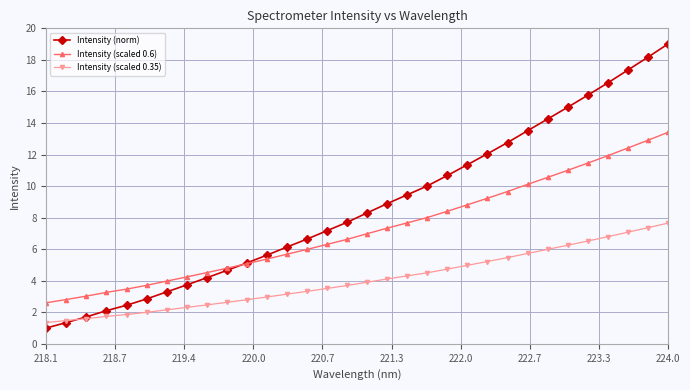

What is the minimum value shown in the chart?

1.0